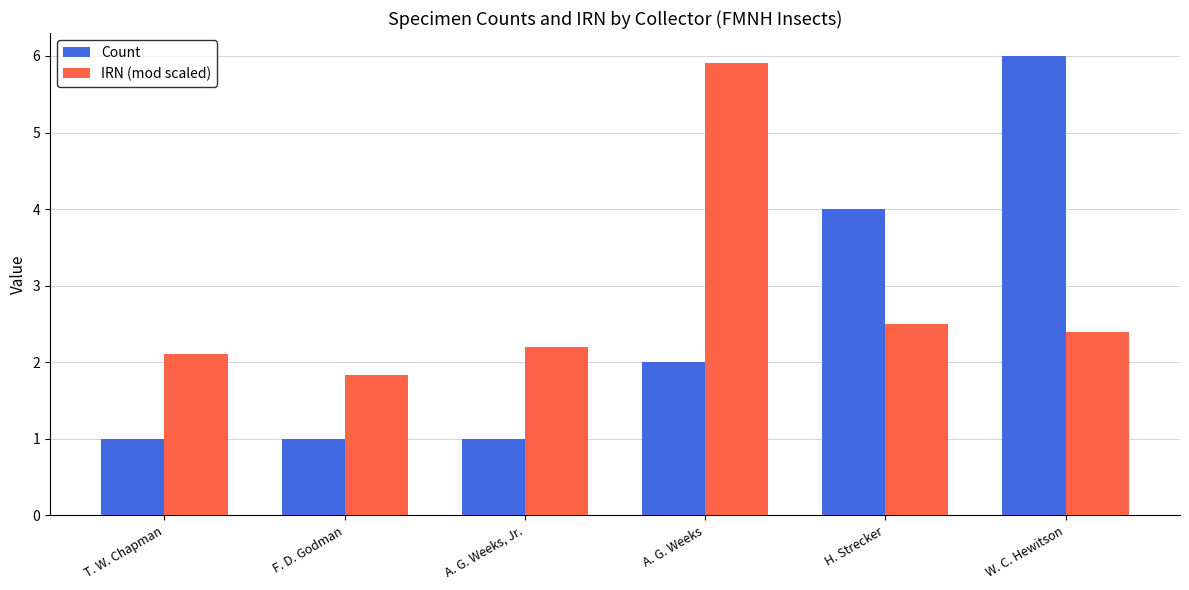

How many values in the IRN (mod scaled) series exceed 2?

5